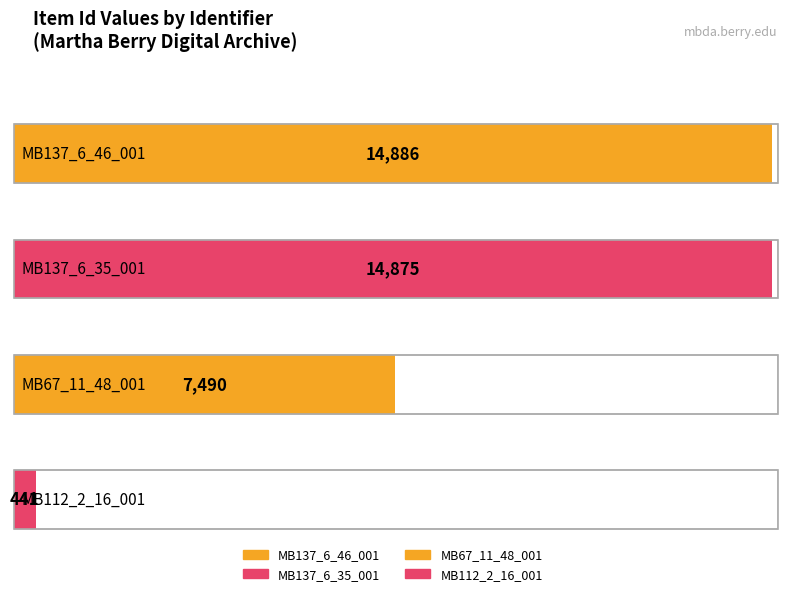

Read the value at MB112_2_16_001, to the nearest 100.

400